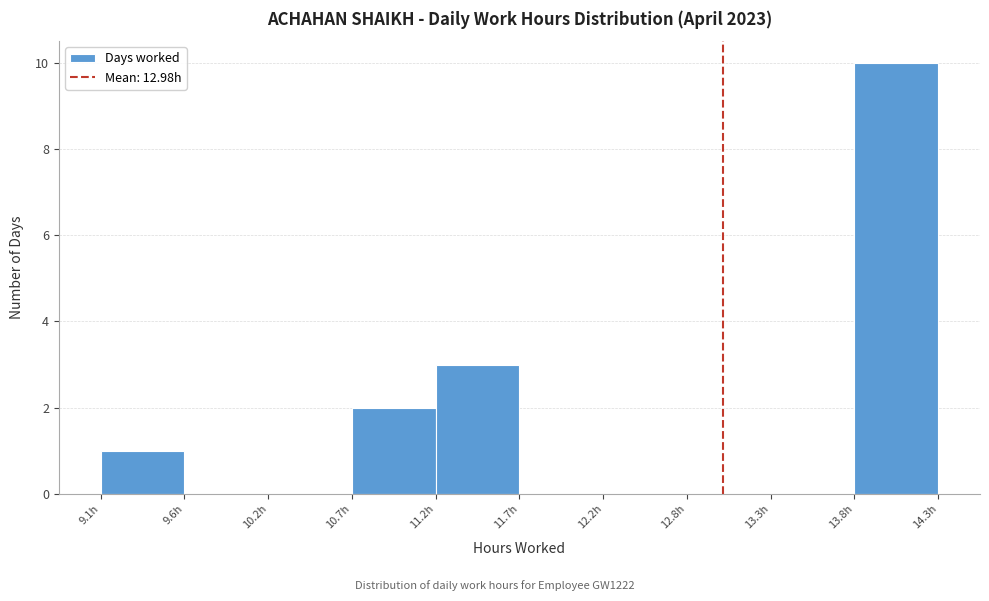

Reading left to right, transcribe this chart: for each bar, give the range it covers on the x-axis and its height. Neither the bar edges nor the heights are printed on the chart, so give them approximately, as read against the axes.

9.12 to 9.64: 1
9.64 to 10.16: 0
10.16 to 10.68: 0
10.68 to 11.20: 2
11.20 to 11.72: 3
11.72 to 12.24: 0
12.24 to 12.76: 0
12.76 to 13.28: 0
13.28 to 13.80: 0
13.80 to 14.32: 10